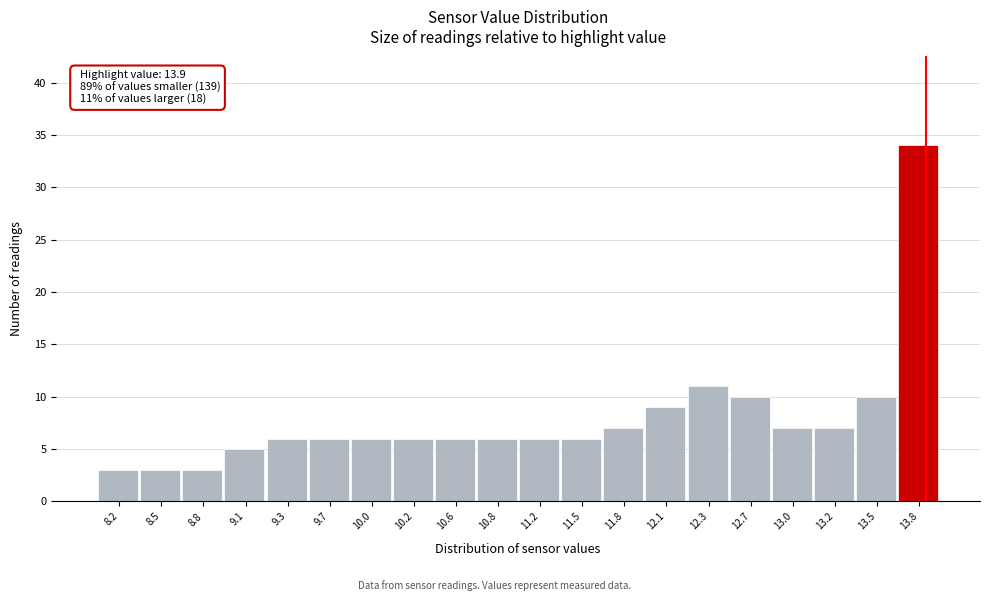

Which range on the x-axis has the tallest bar?

13.7 to 14.0